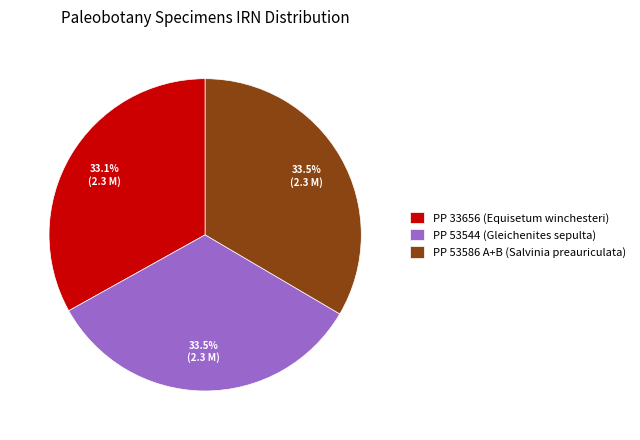

Does PP 53586 A+B (Salvinia preauriculata) represent more than half of the total?

No